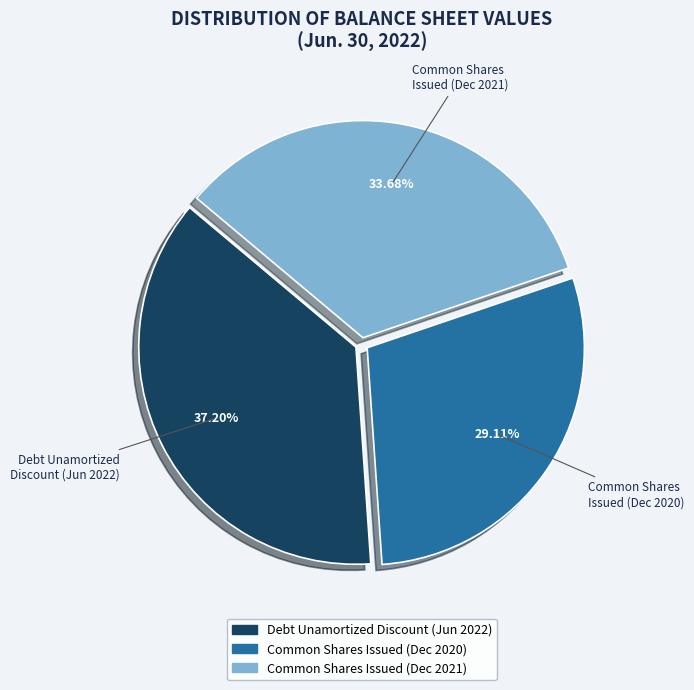

Does any single category account for the majority?

No